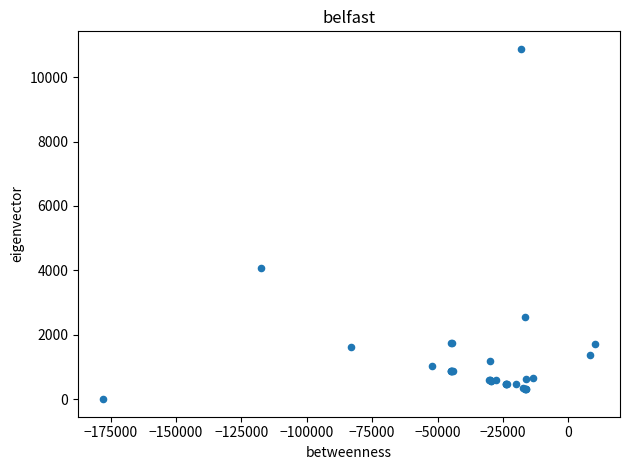

What Y value in the scatter plot is closest to 5438?

4062.7